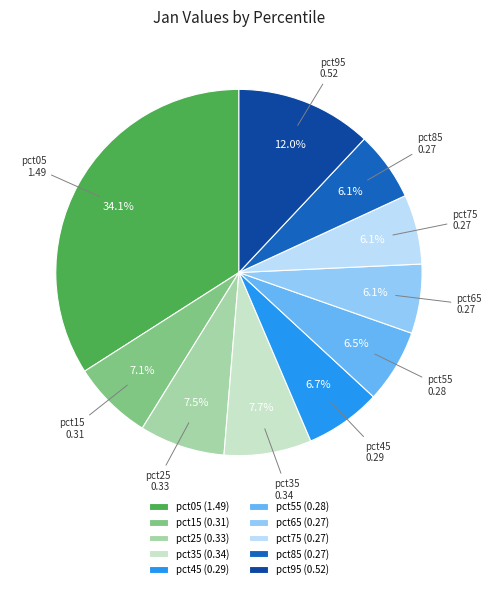

The pct45 slice represents 1% of the pie. True or false?

False